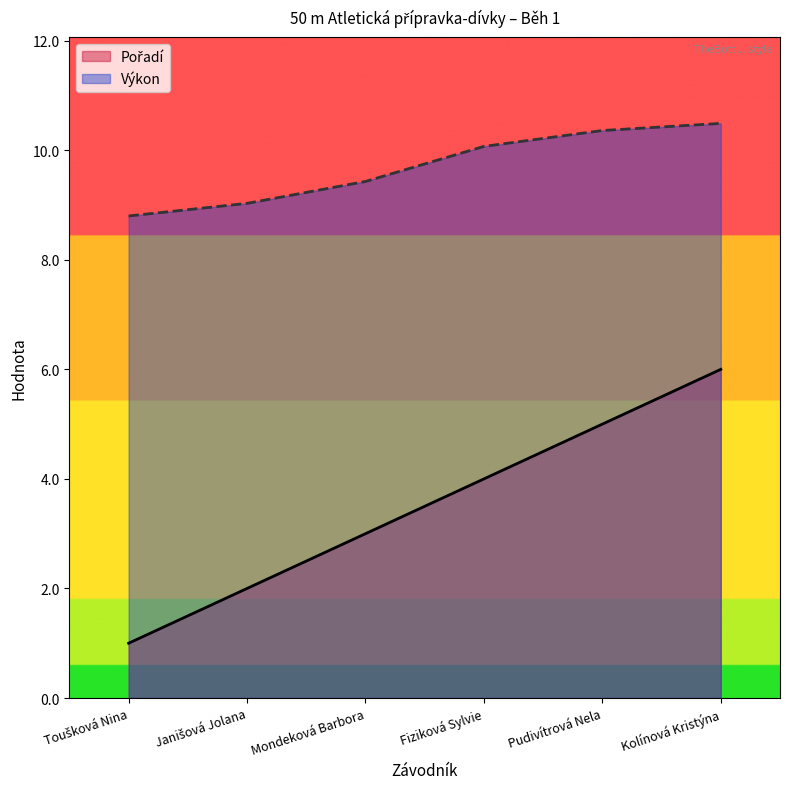

What is the value of the Výkon point at the 1st from the left?

8.8